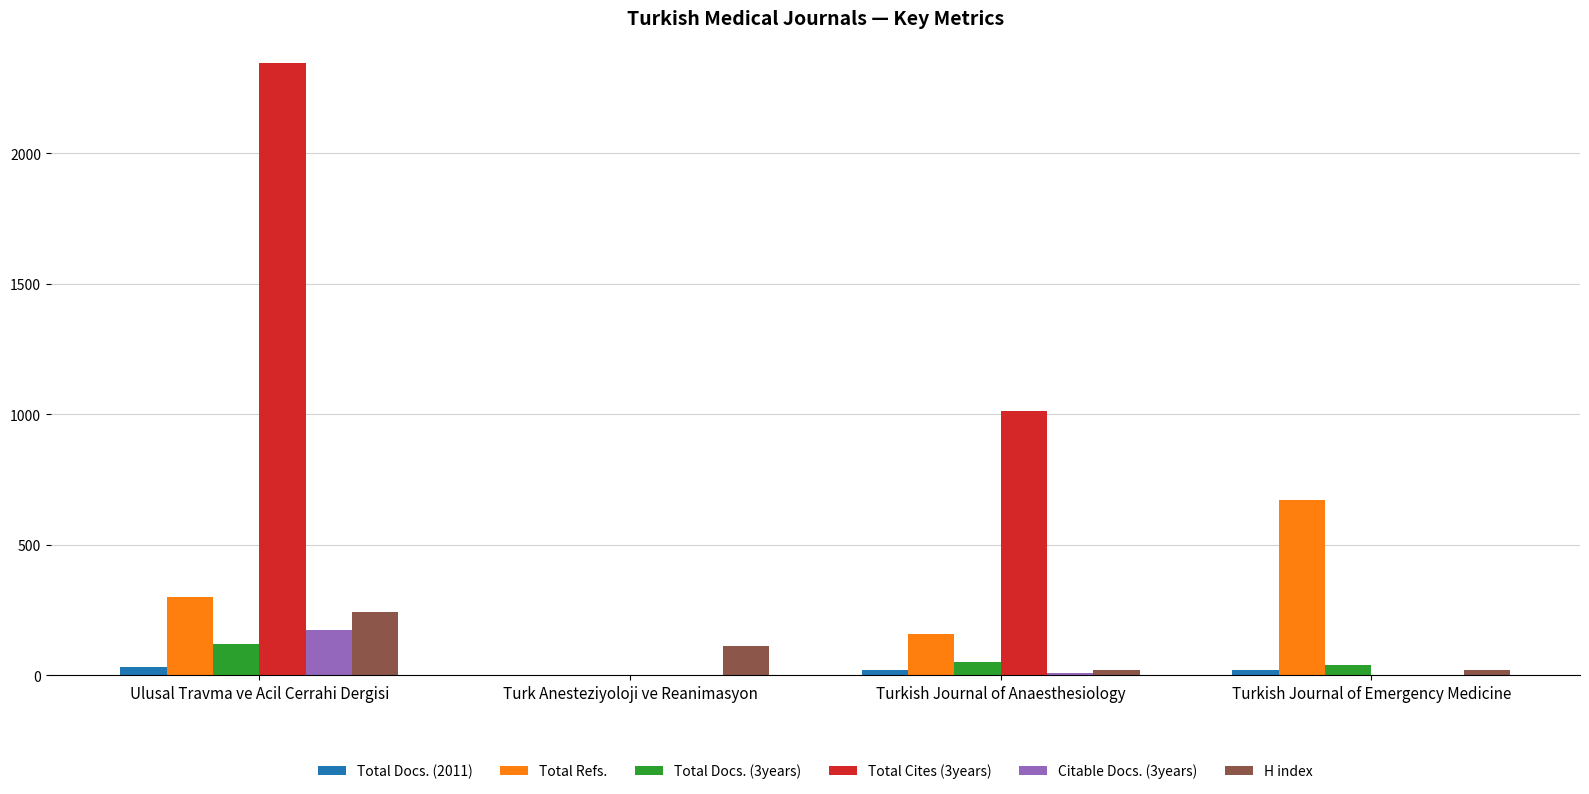

What is the average value of the Total Docs. (2011) series?

17